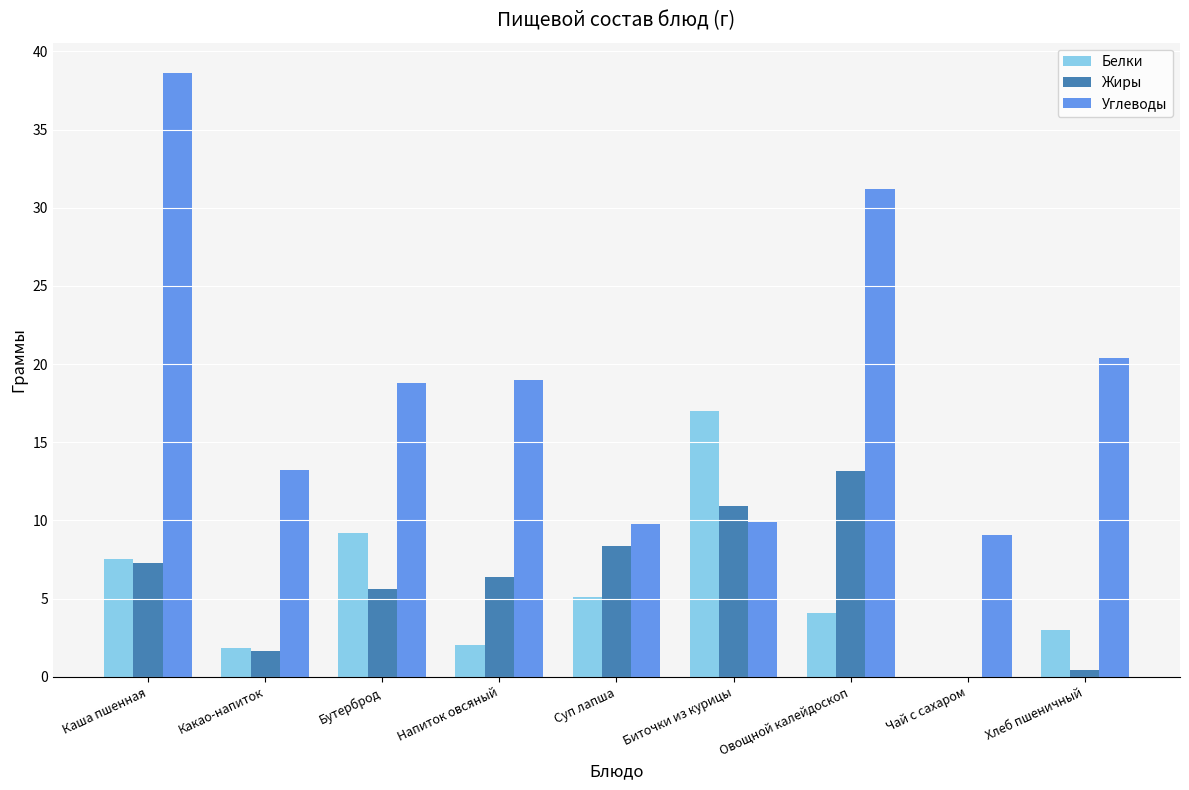

What is the sum of all Жиры values?

53.8